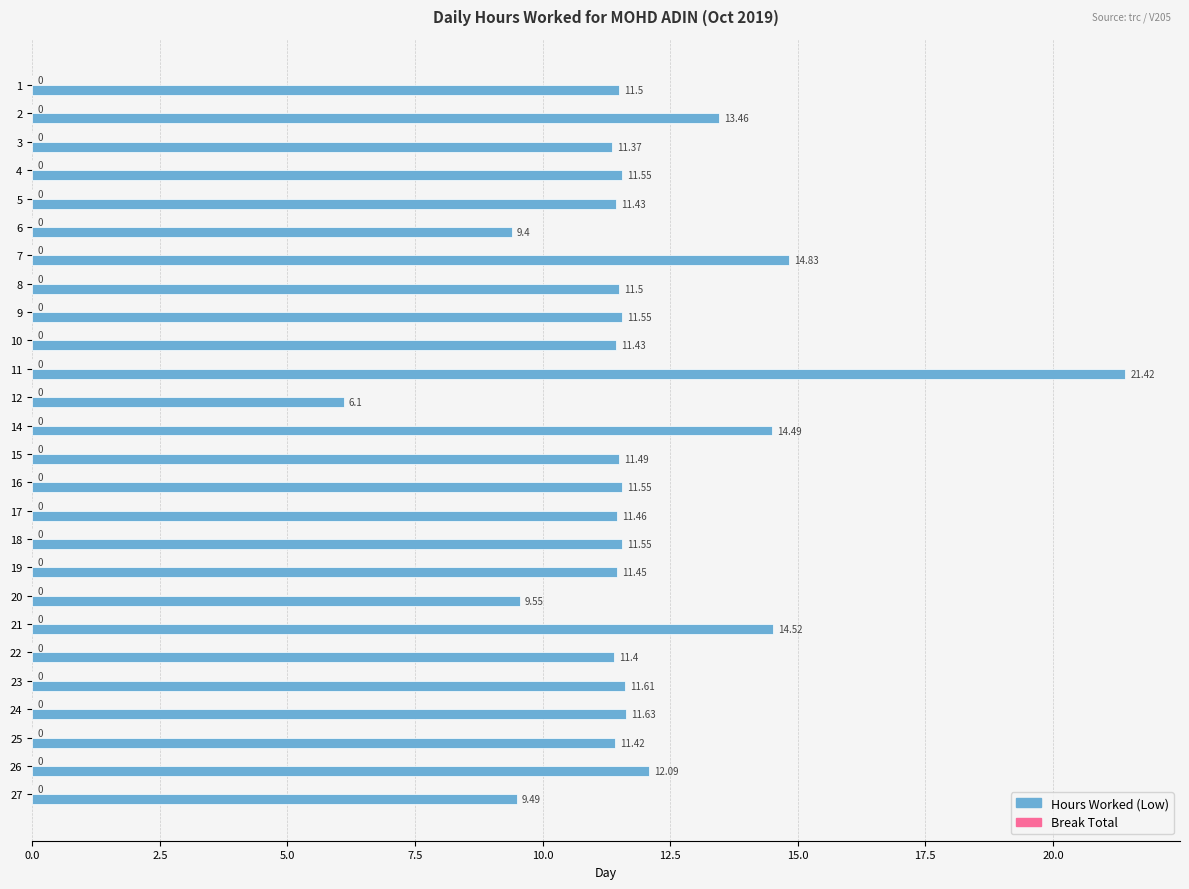

Between 17 and 4, which is larger?

4